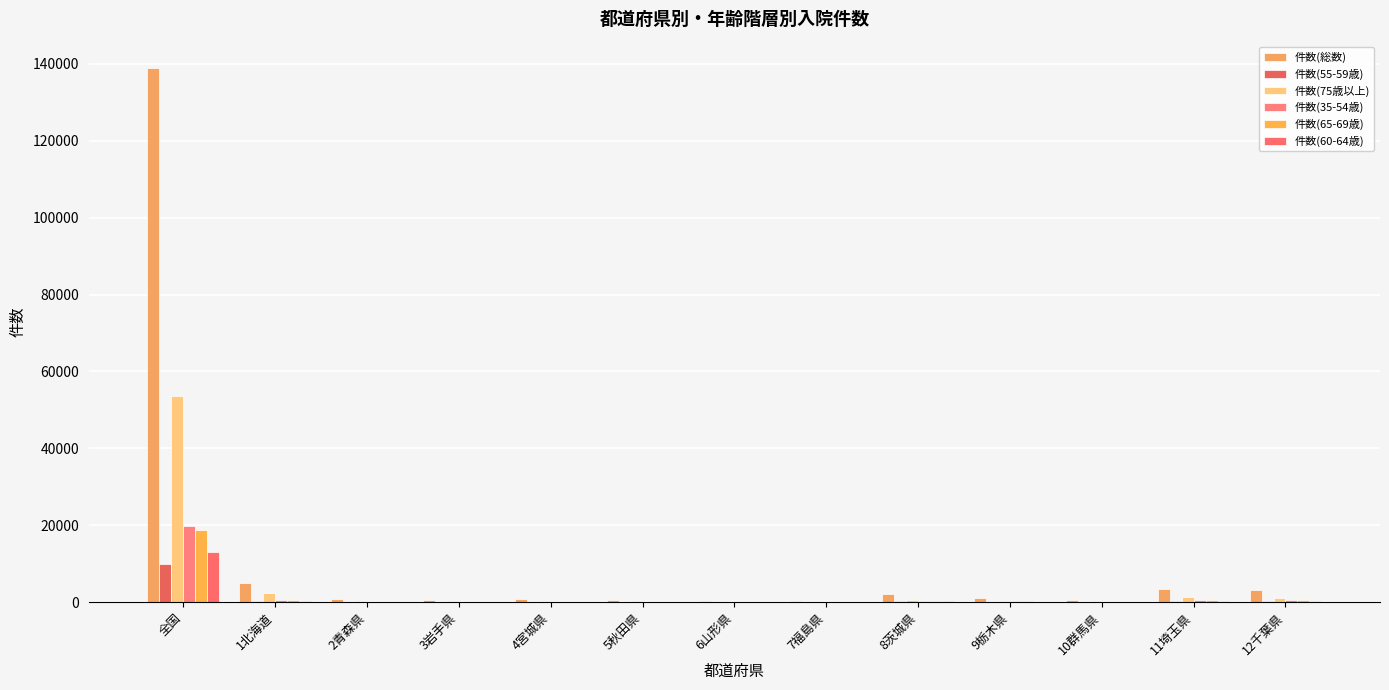

What is the value of the 件数(75歳以上) bar at the 2nd from the left?

2283